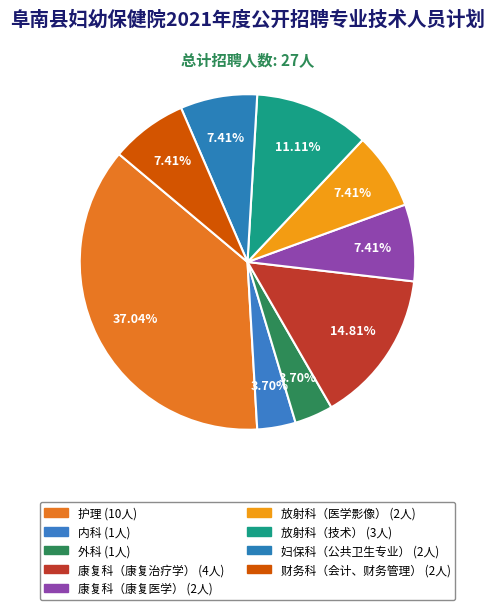

How many slices are in this pie chart?

9